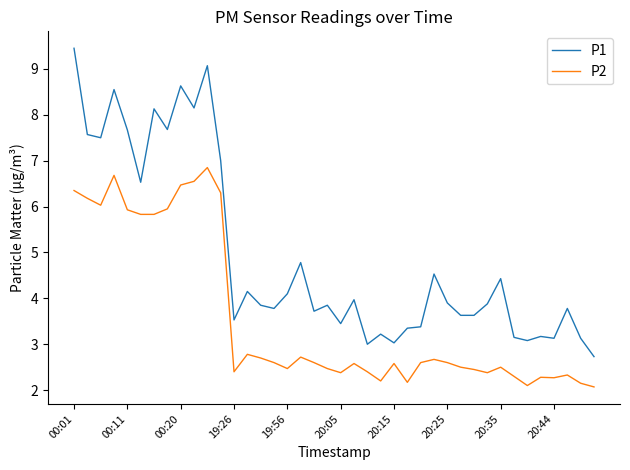

What is the minimum value shown in the chart?

2.1